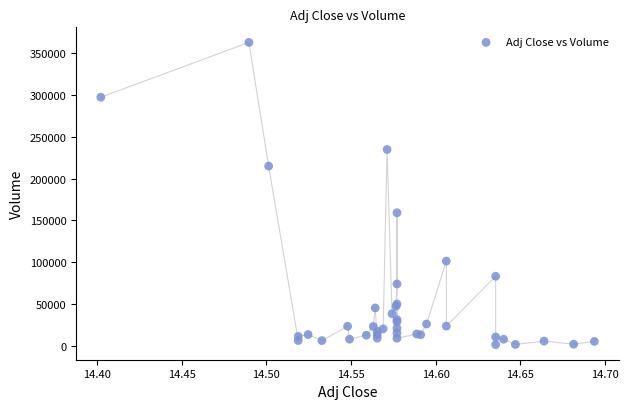

What Y value in the scatter plot is closest to 182150?

159200